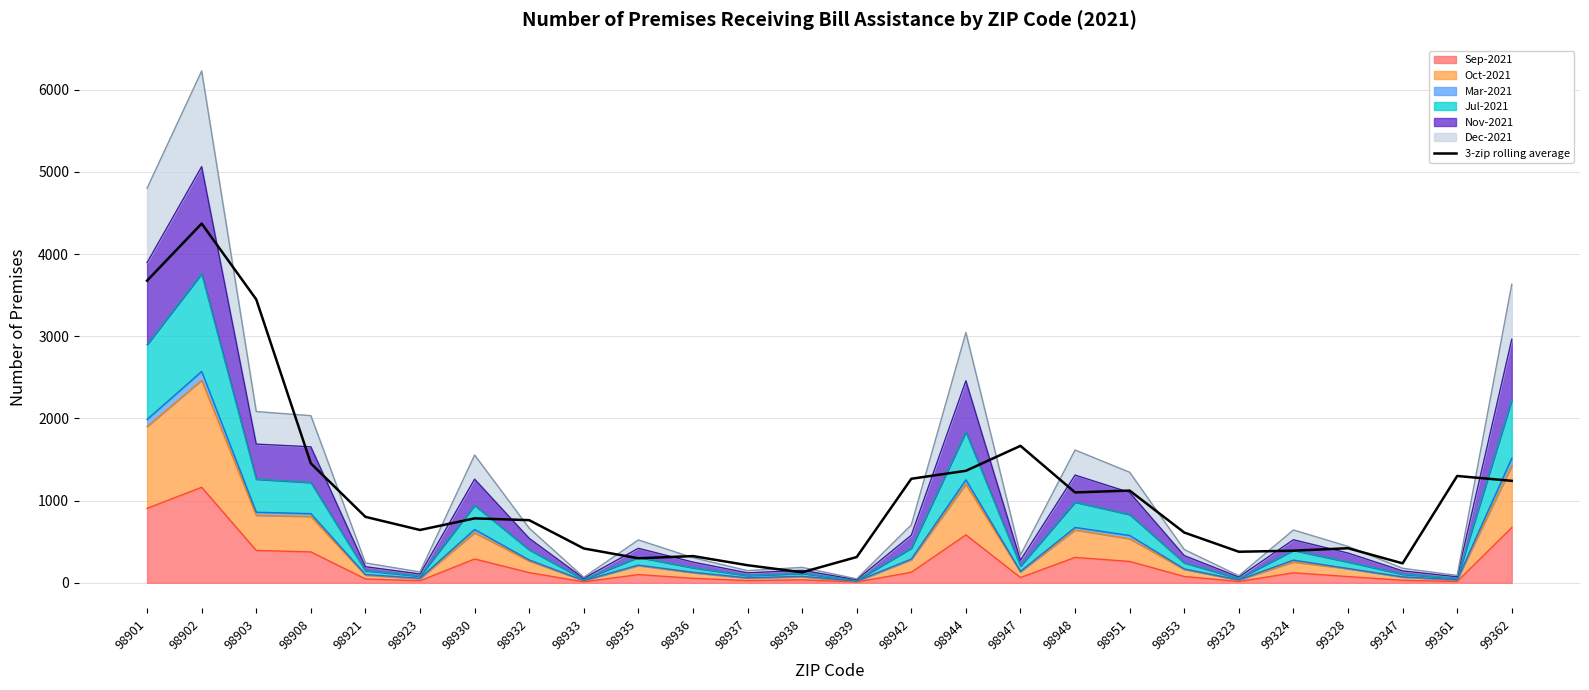

What is the difference between the maximum and minimum values?

4243.3